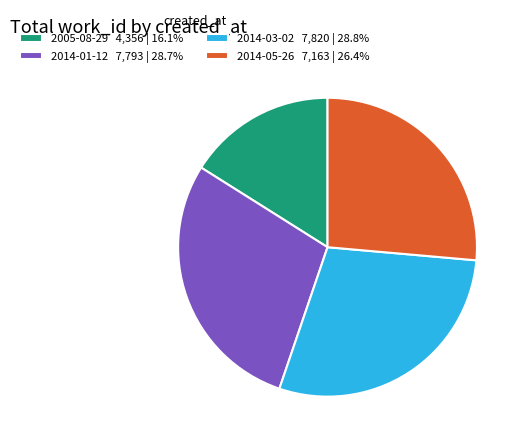

Which has a higher value, 2005-08-29 or 2014-03-02?

2014-03-02